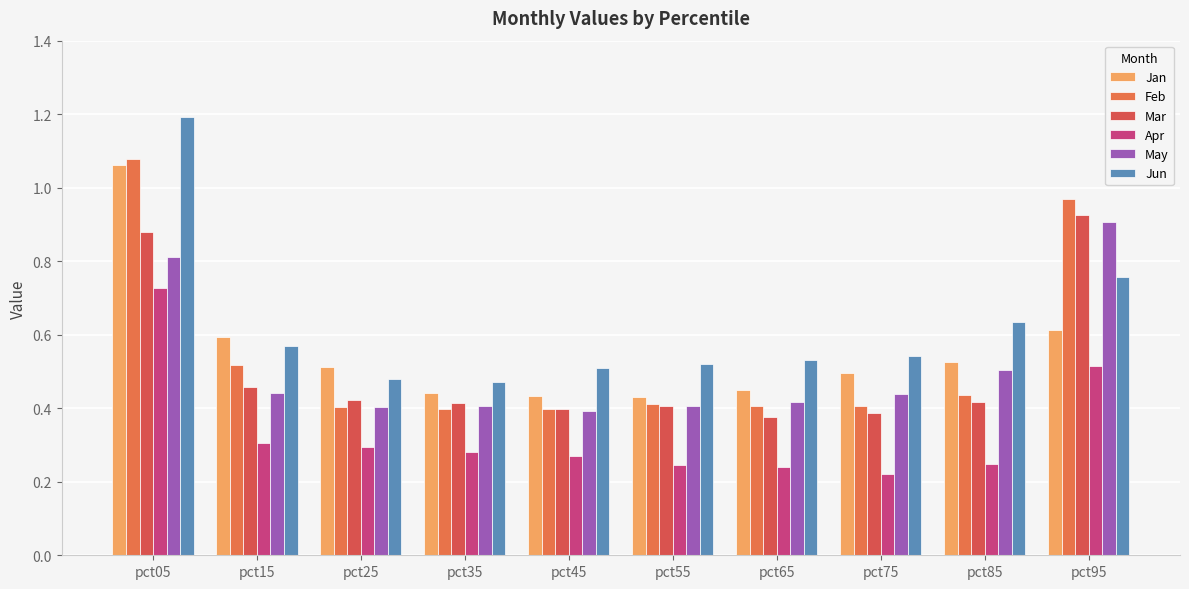

What is the average value of the Mar series?

0.5